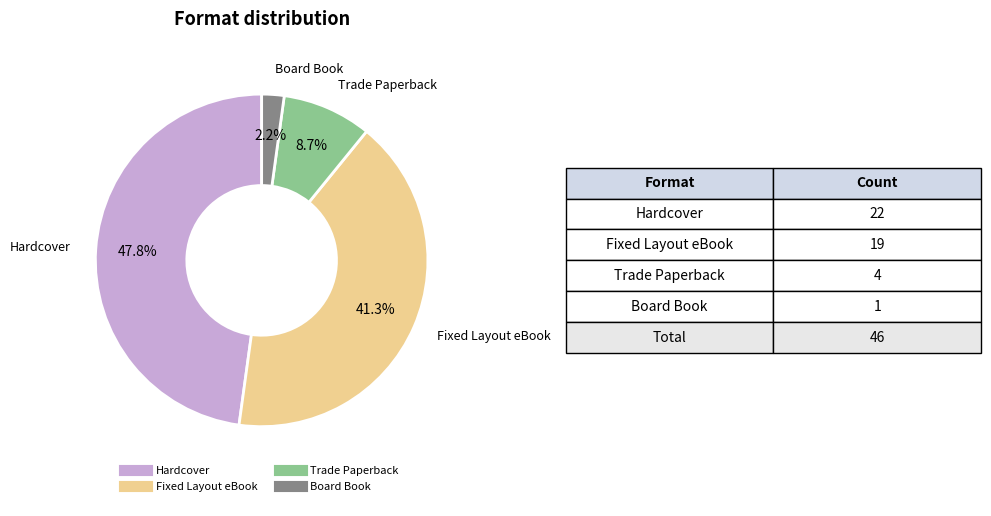

What percentage do Board Book and Fixed Layout eBook together represent?

43.5%